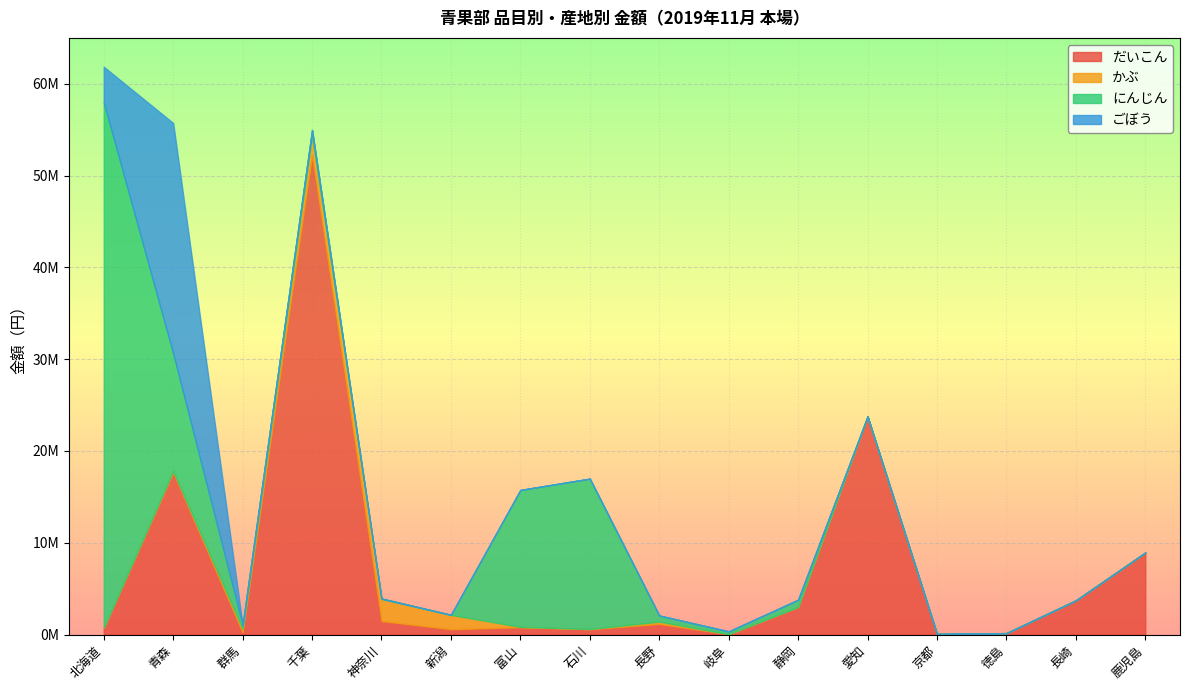

The だいこん series shows 8937972 at 鹿児島. True or false?

True